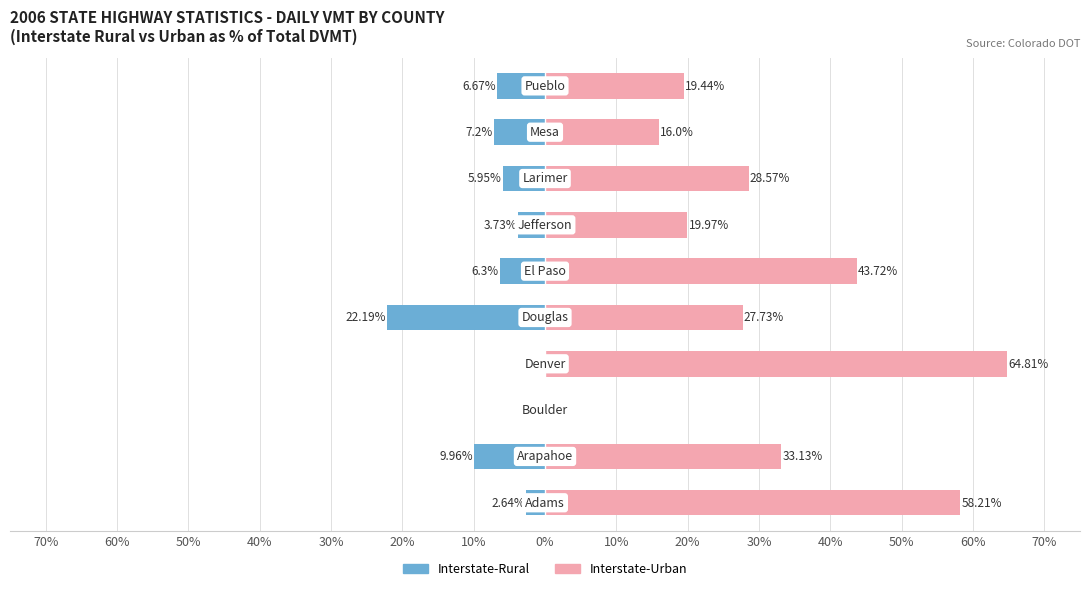

How many values in the Interstate-Urban series are below 28?

5